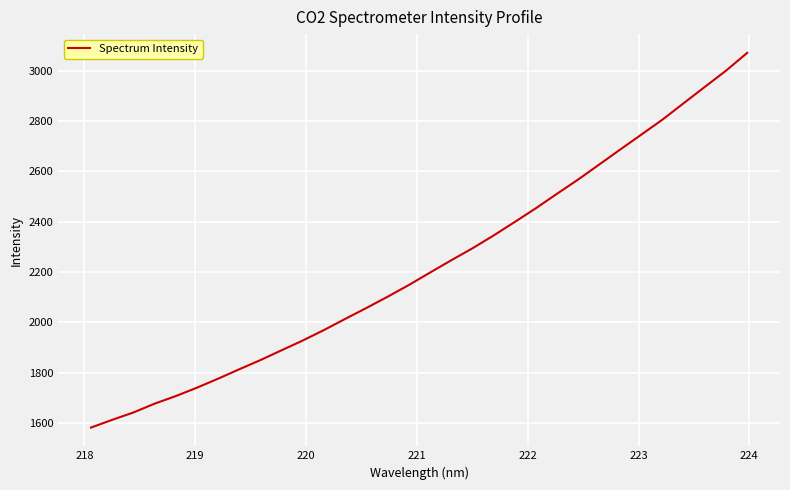

What is the maximum value shown in the chart?

3070.7